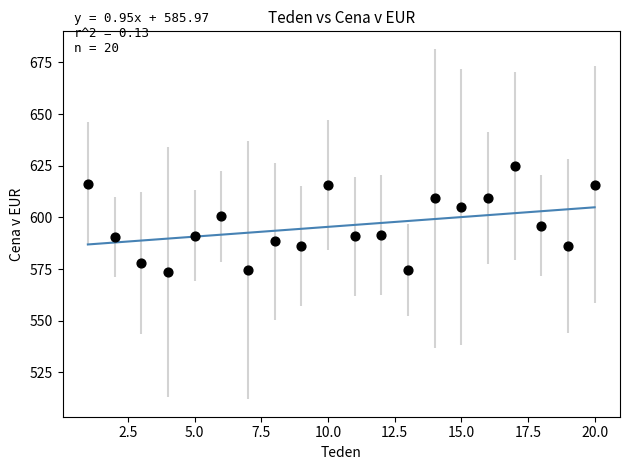

What is the range of X values (max minus min)?

19.0